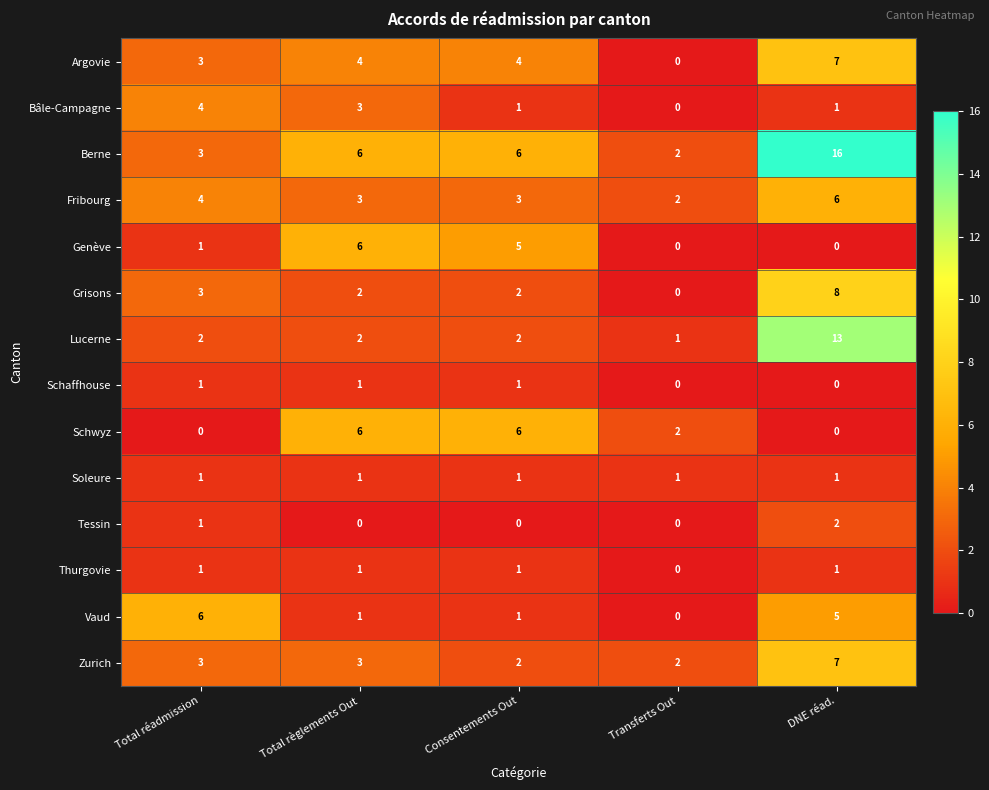

Where is Argovie nearest to the value 3?

Total réadmission